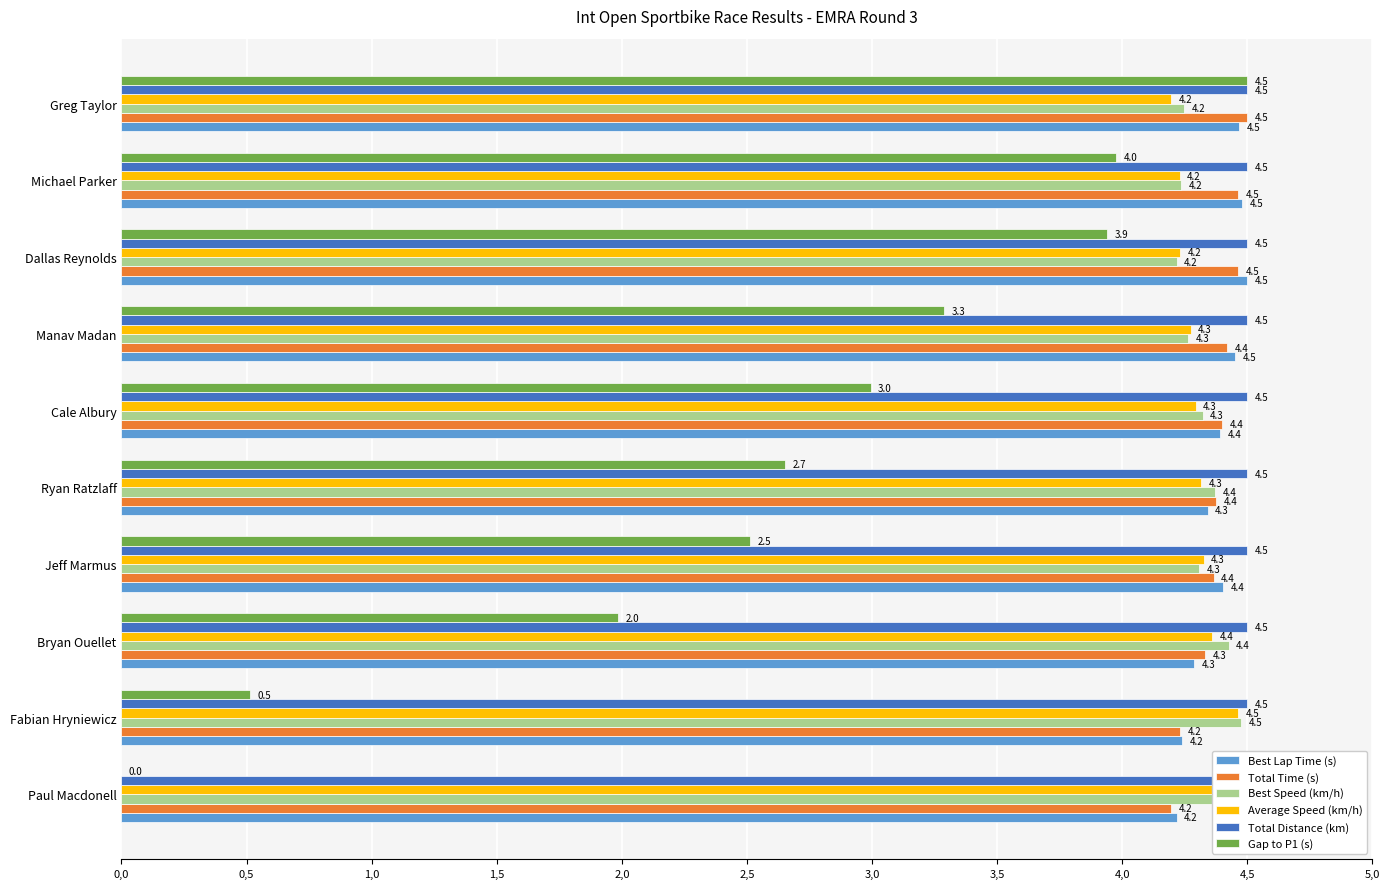

What is the average value of the Total Time (s) series?

4.4